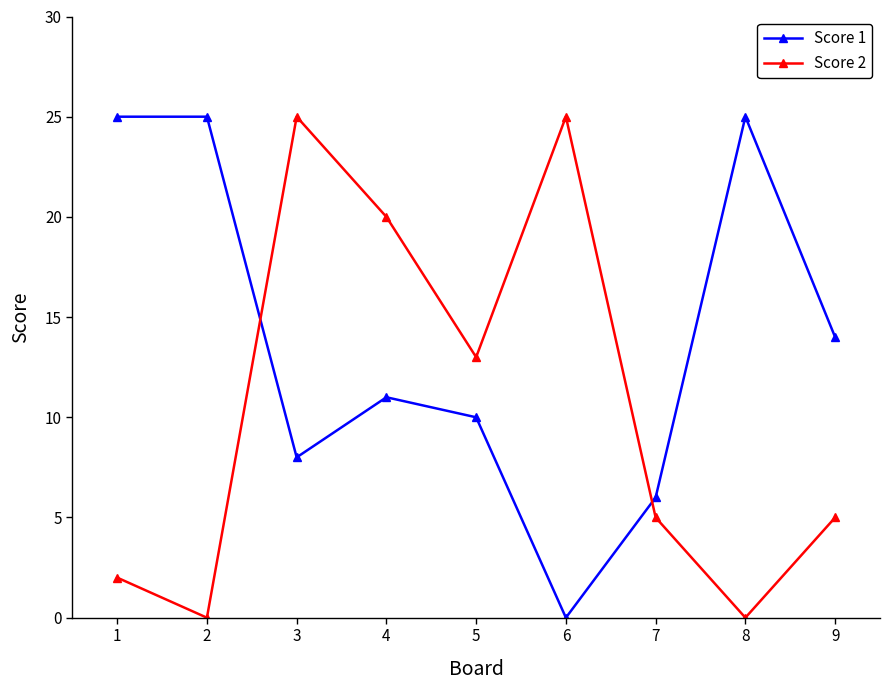

Is the value of Score 2 at 7 greater than the value of Score 1 at 2?

No